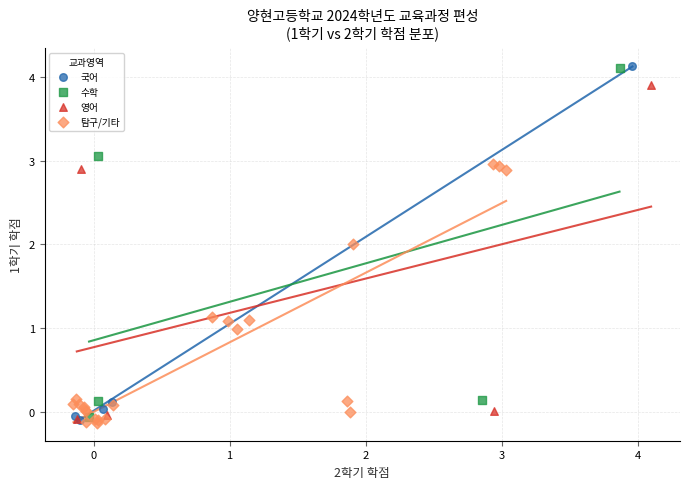

Which series has the largest Y range (max minus min)?

국어